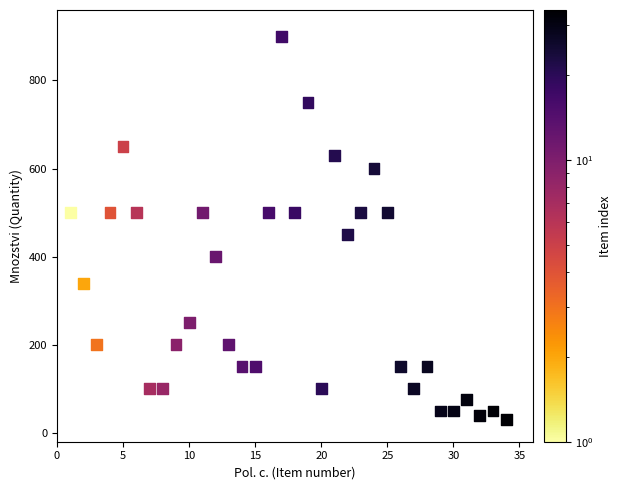

What is the range of X values (max minus min)?

33